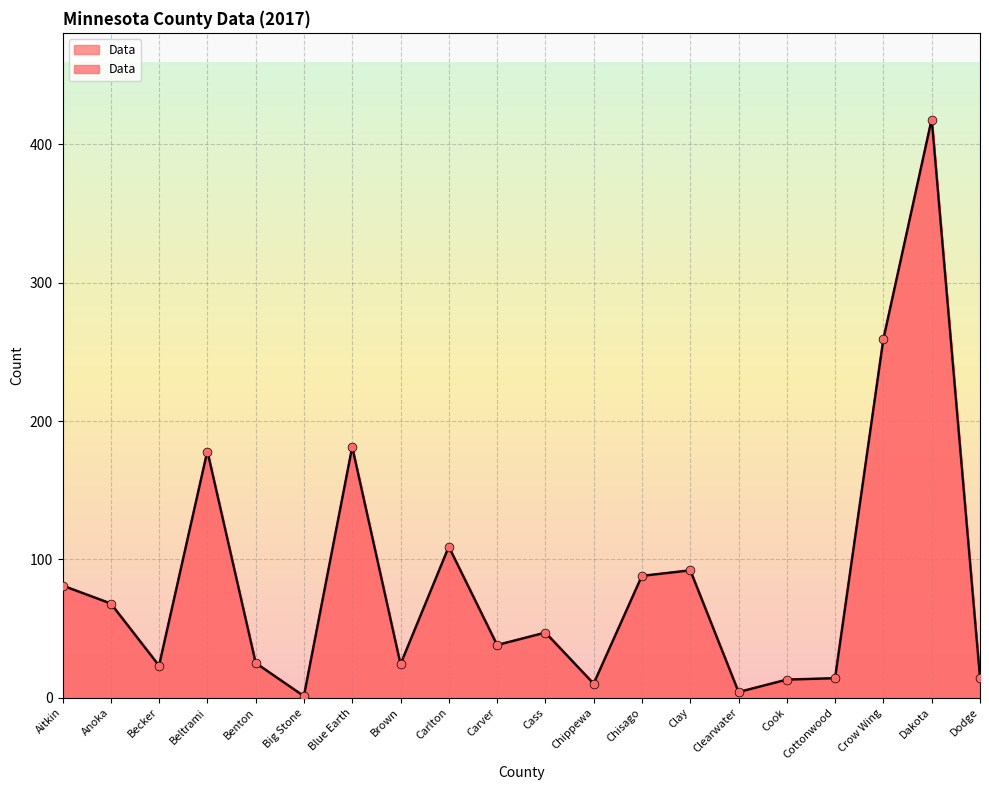

Which has a higher value, Crow Wing or Beltrami?

Crow Wing